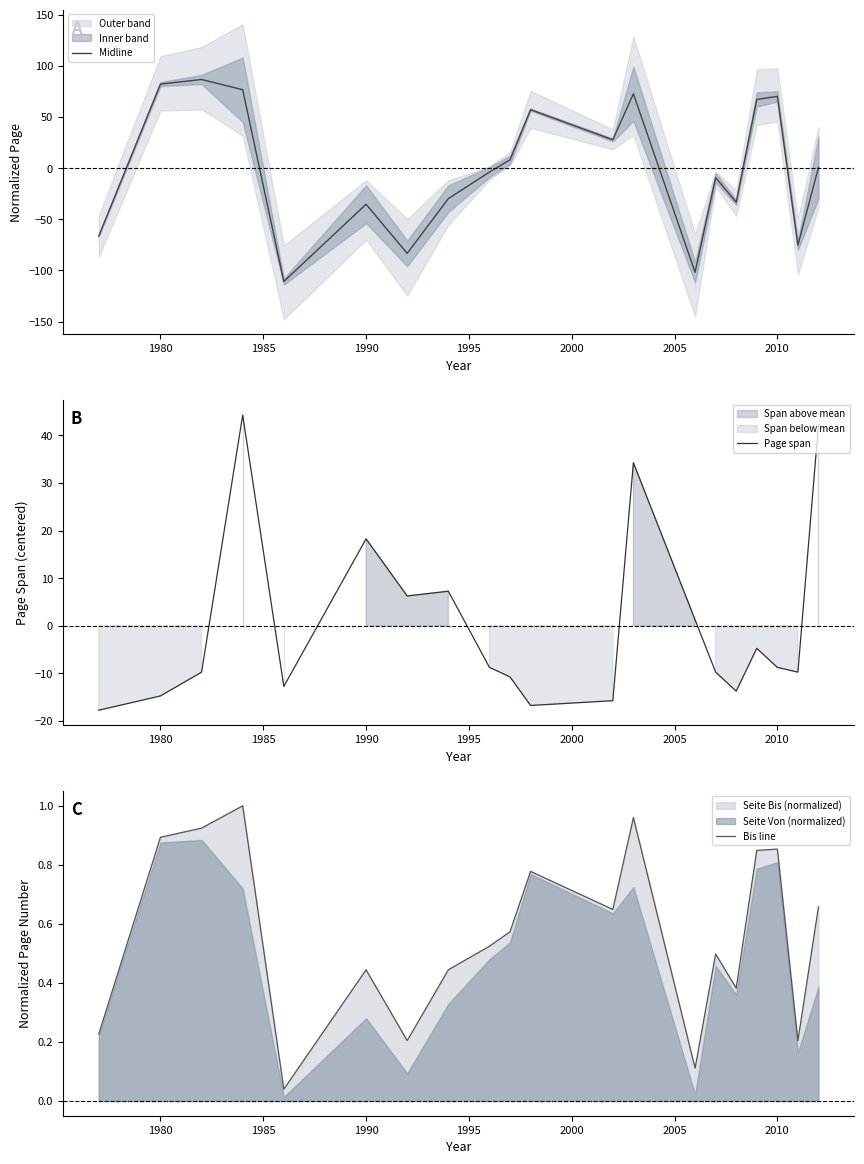

True or false: Bis line and Midline intersect in this chart.

True